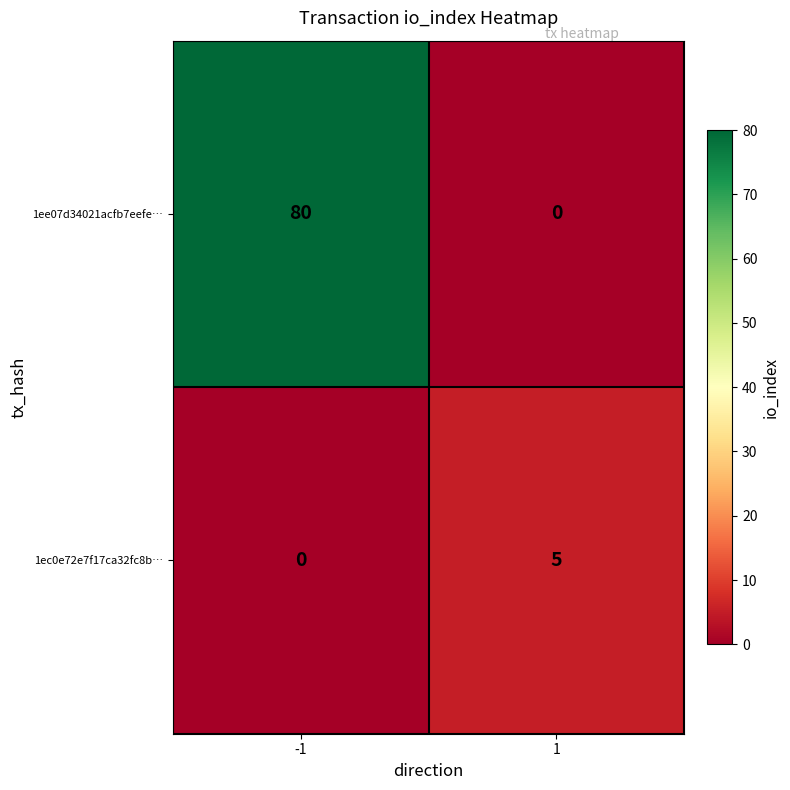

Which series has the widest spread of values?

1ee07d34021acfb7eefe…